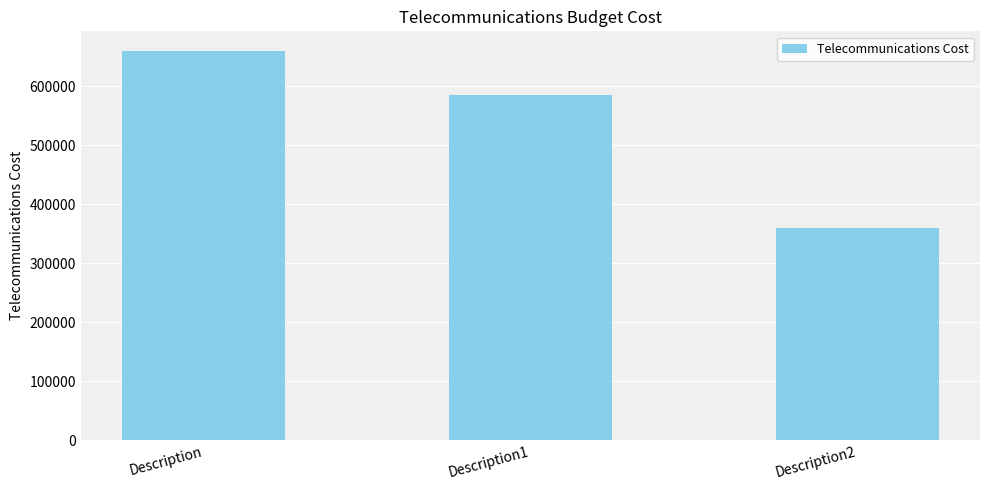

Rank the categories by value from highest to lowest.

Description, Description1, Description2